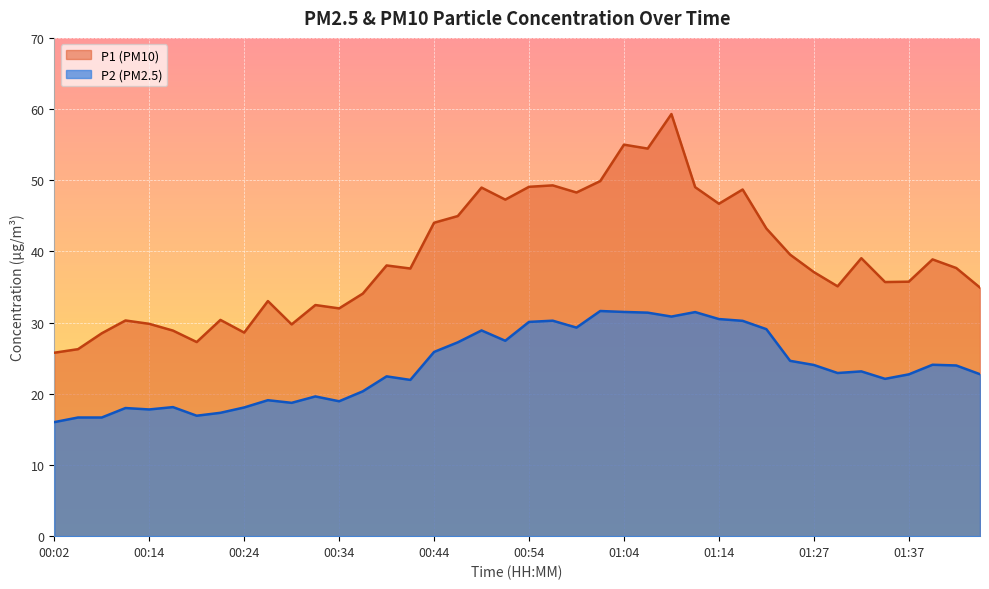

Which series has the largest range (max minus min)?

P1 (PM10)